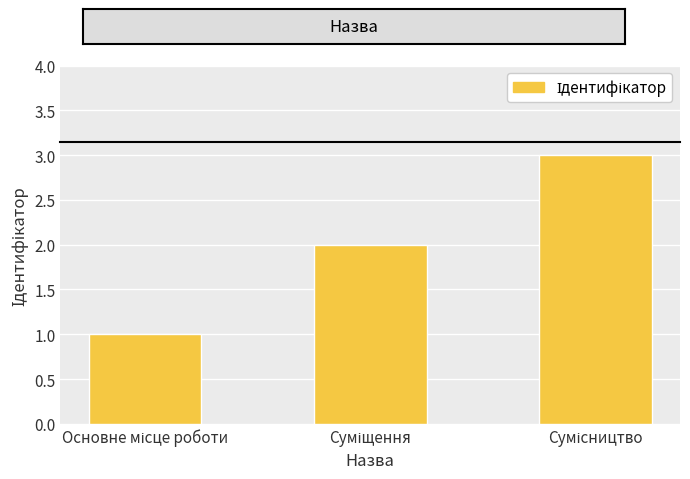

How many values are below 2?

1